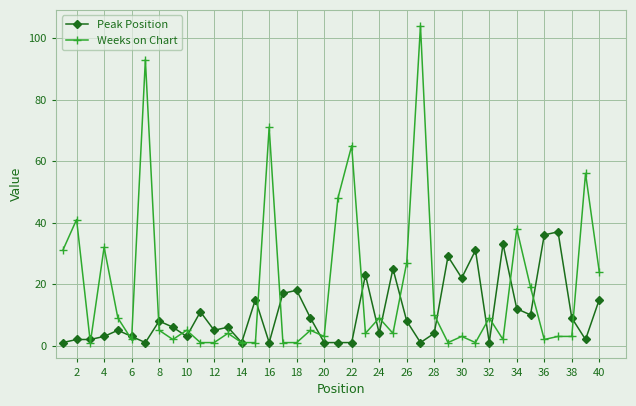

How many distinct data groups are displayed?

2